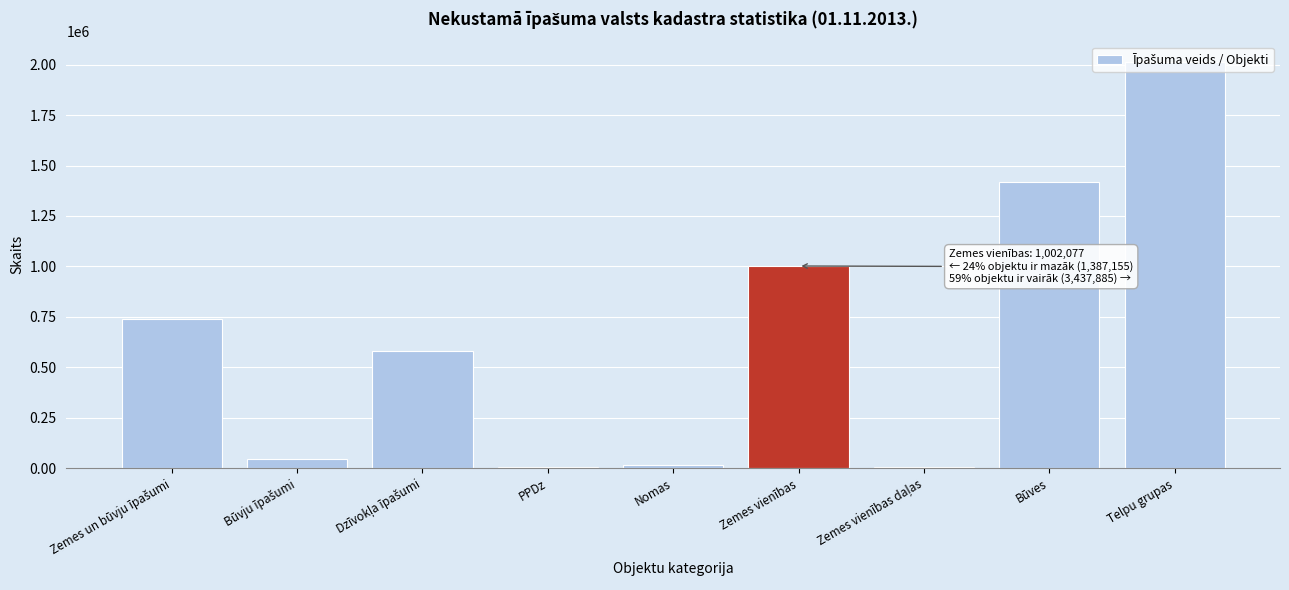

What is the sum of all values?

5827117